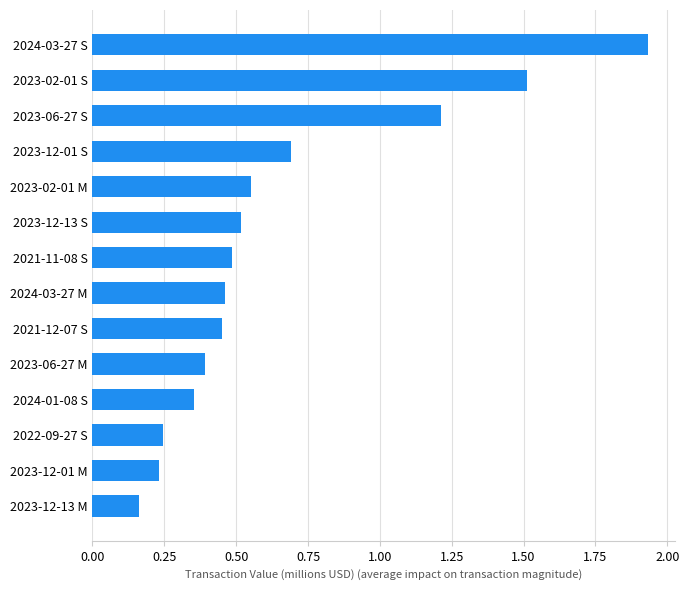

Are the bars grouped side by side (vs. stacked)?

No